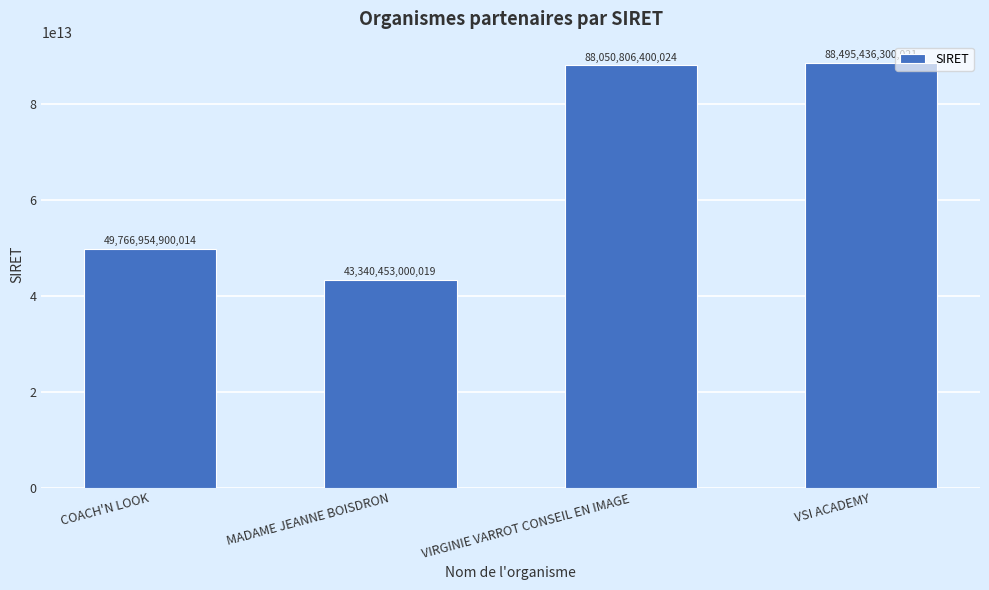

The value at VIRGINIE VARROT CONSEIL EN IMAGE is 122781063336583. True or false?

False